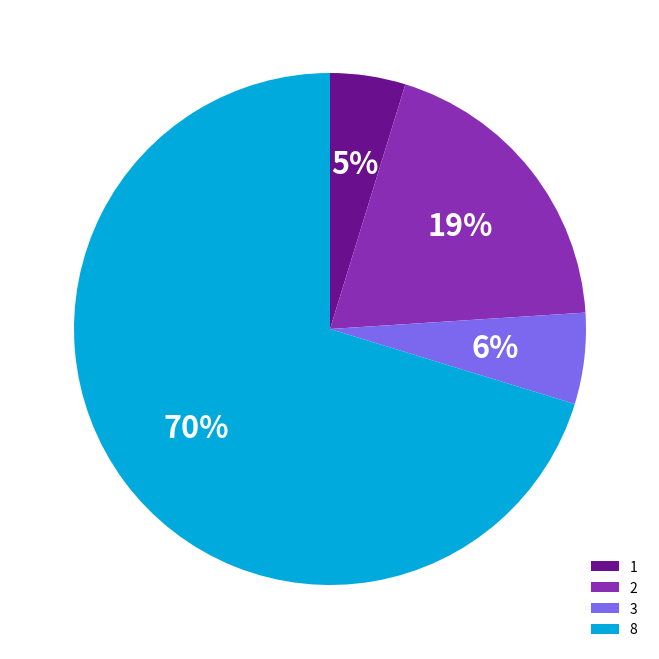

Is there any slice that represents more than half of the pie?

Yes